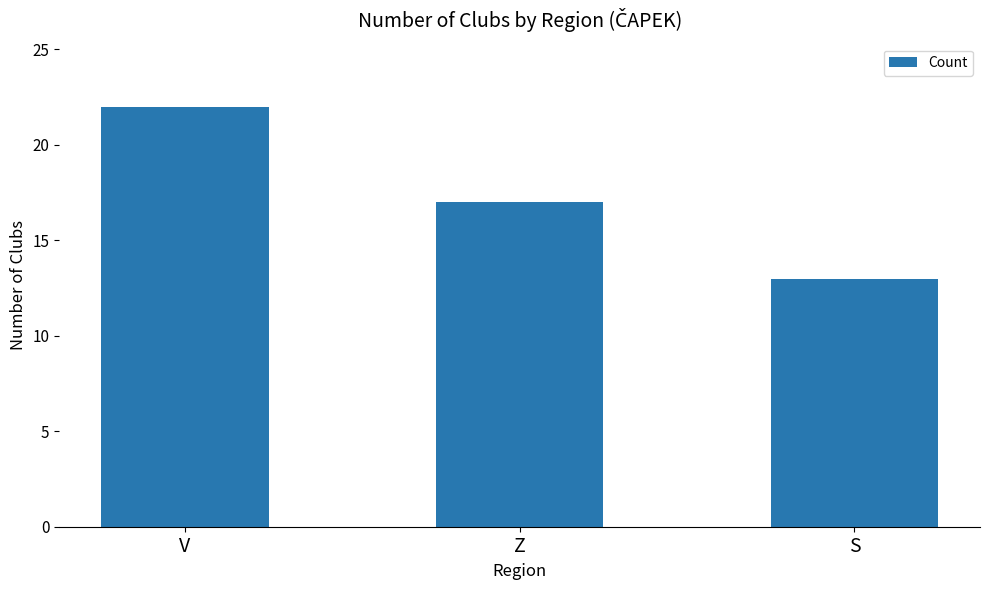

What is the value of the 3rd bar from the left?

13